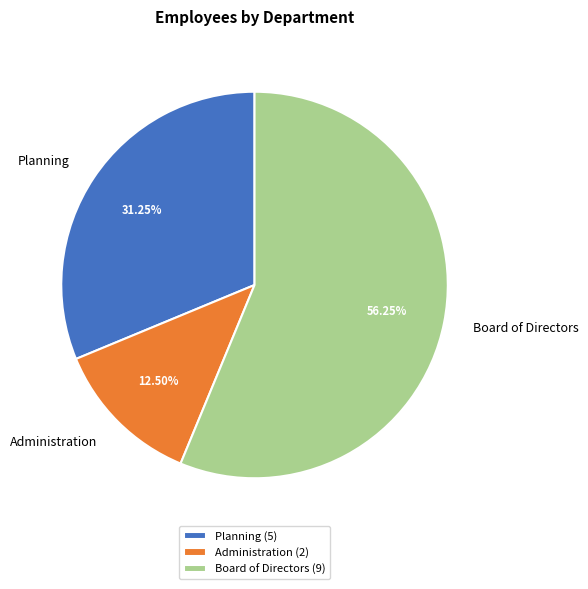

What is the largest slice in the pie chart?

Board of Directors